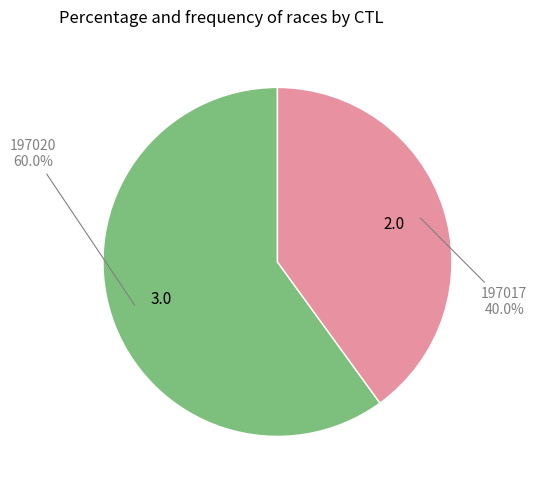

Which slice represents more than half of the pie?

197020